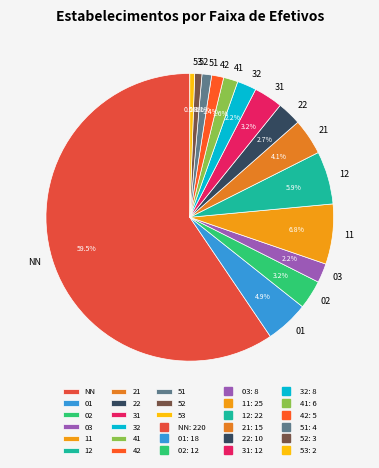

To the nearest percent, what is the difference between the 31 and 53 slice percentages?

3%